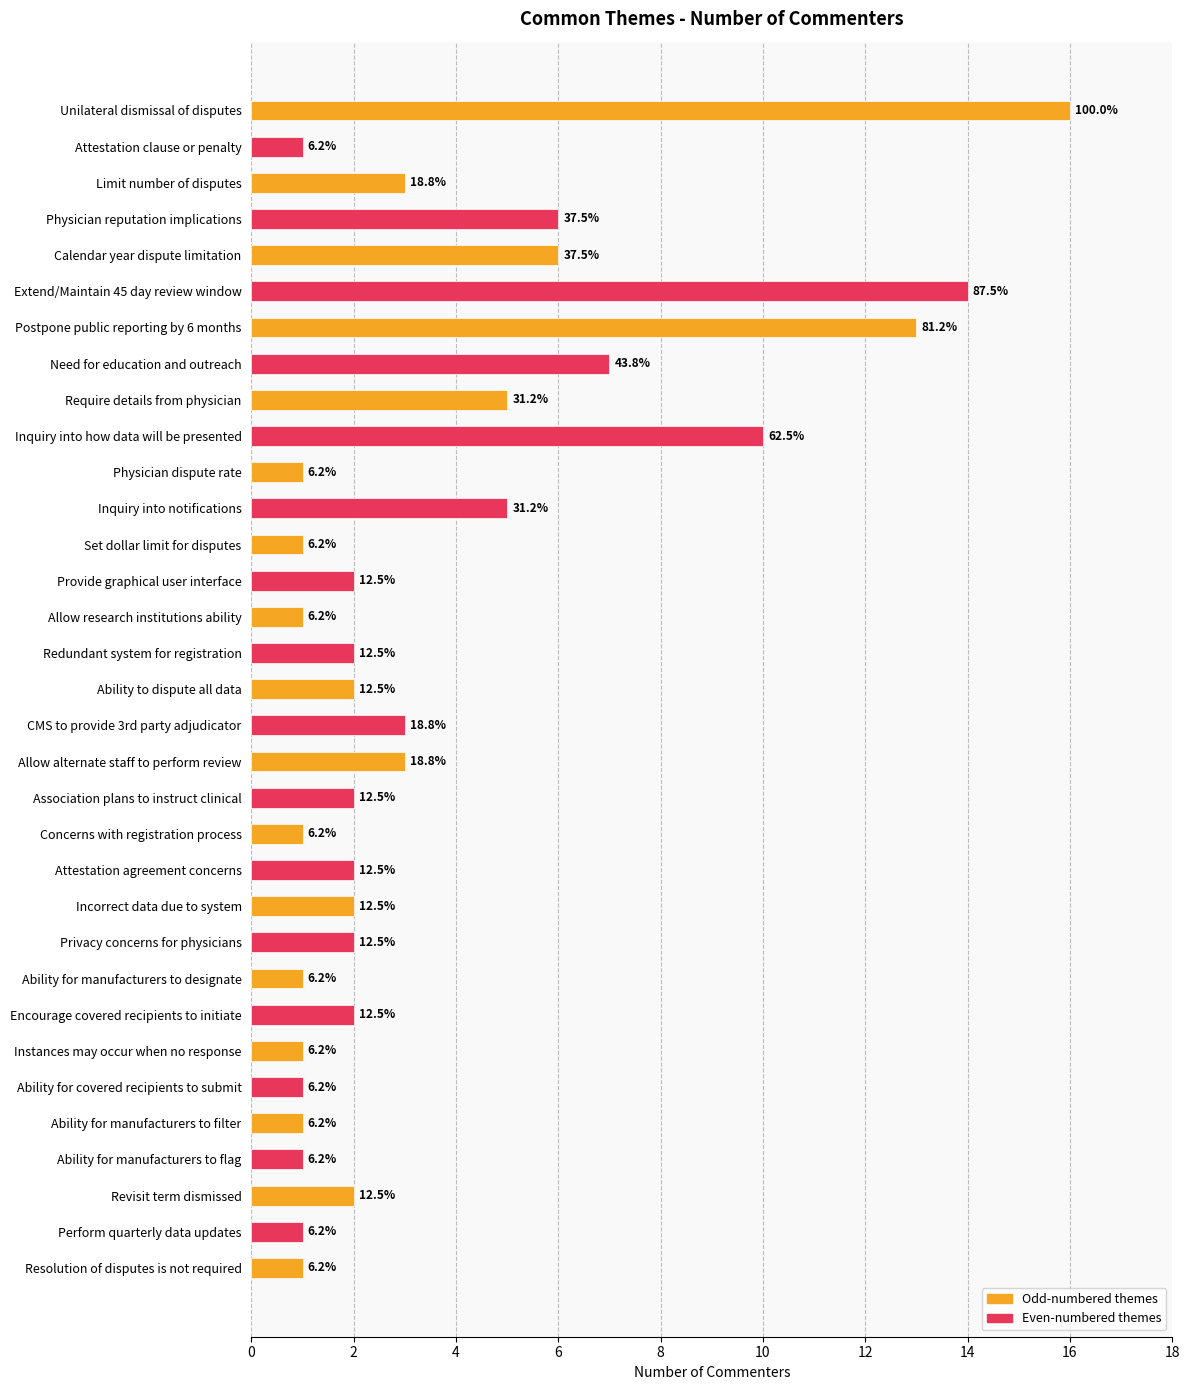

What is the difference between the maximum and minimum values?

15